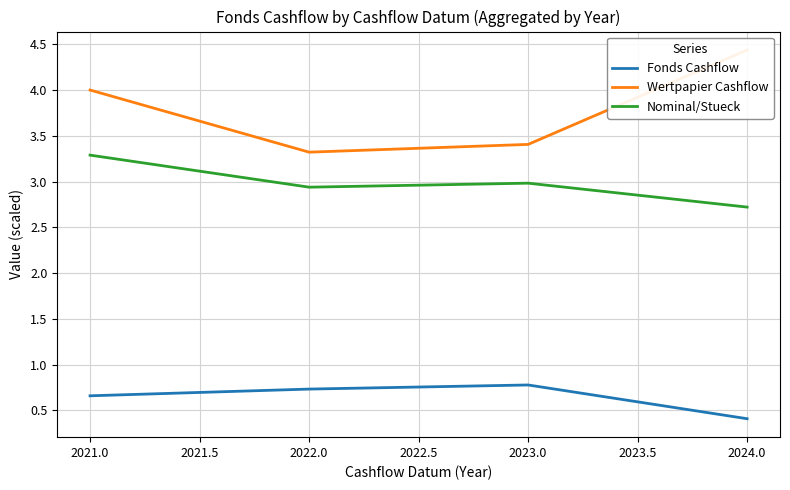

What is the sum of the Fonds Cashflow values at 2021.0 and 2023.0?

1.4